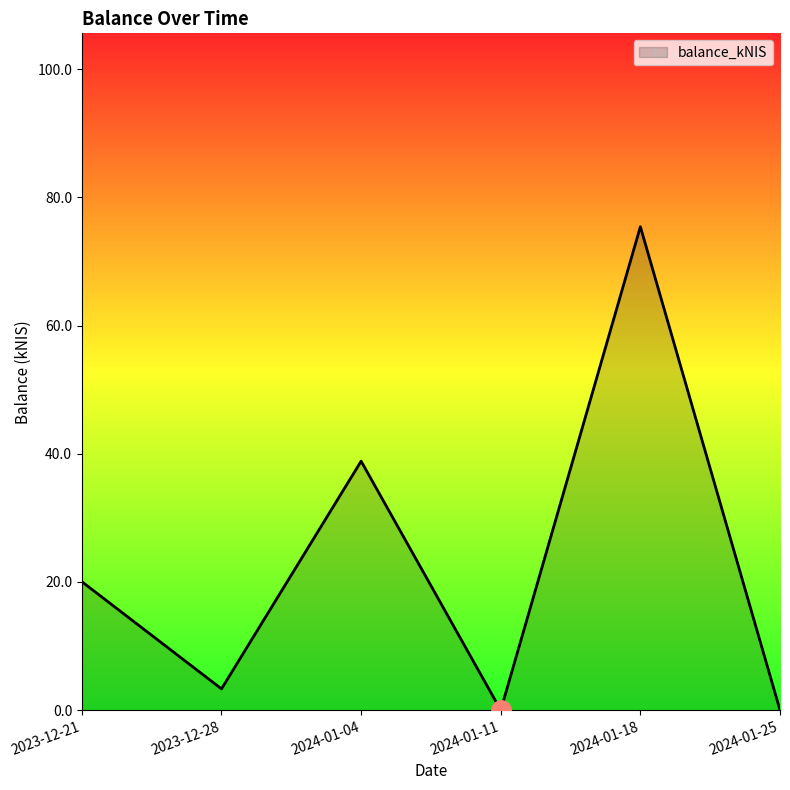

At which label does the data first exceed 20?

2023-12-21